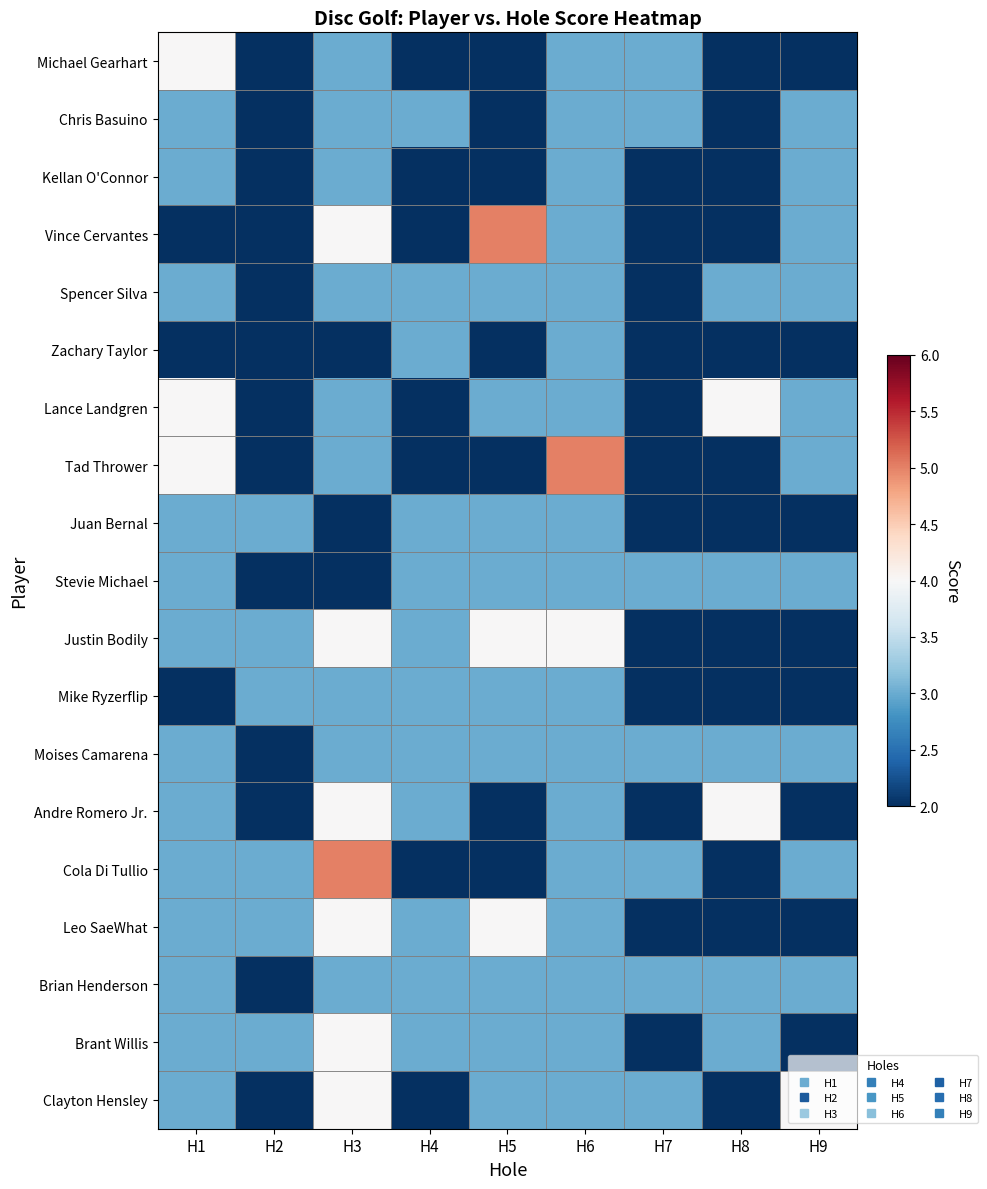

What is the total value across all series at H4?

50